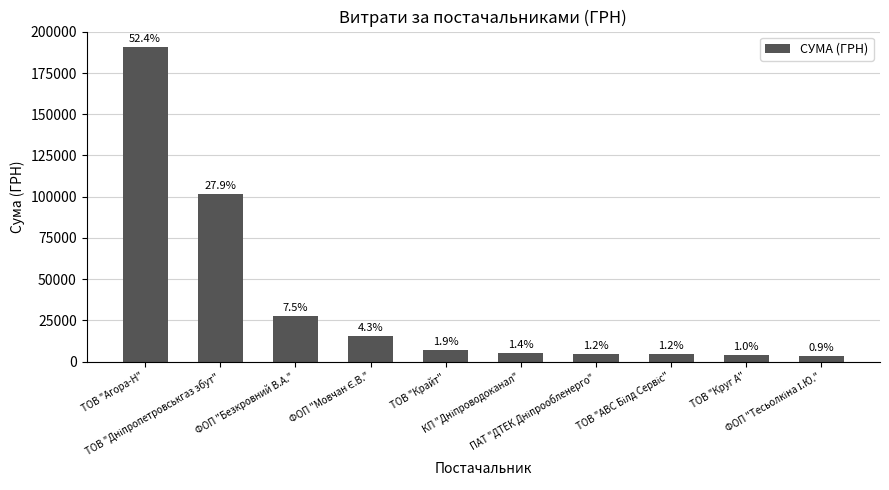

Does the chart contain any negative values?

No